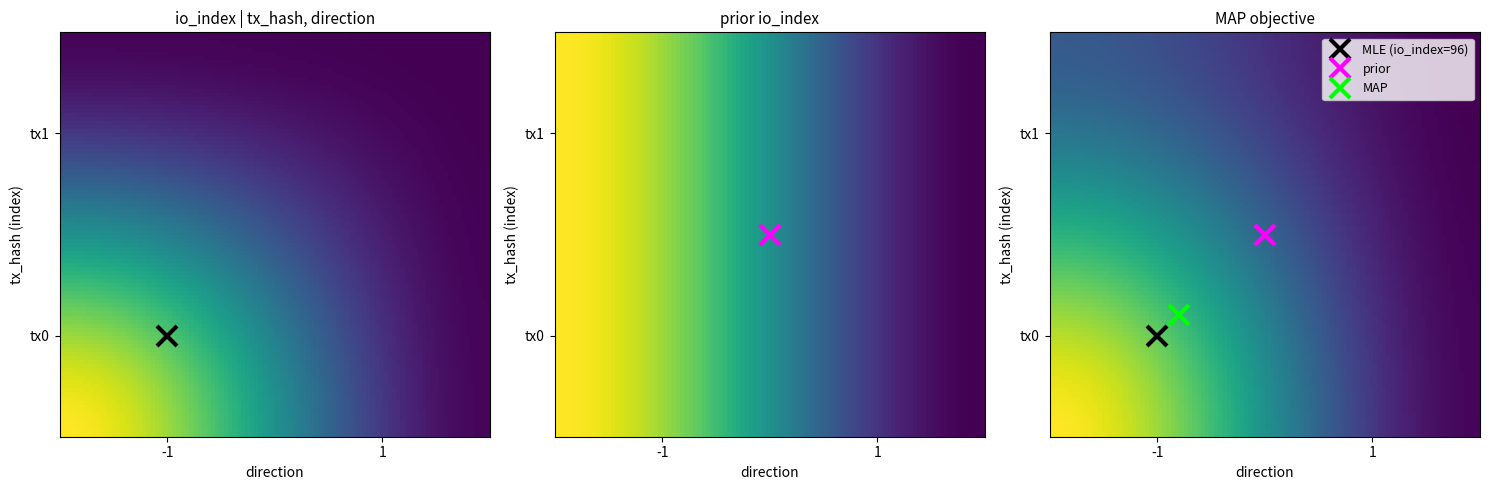

At how many categories does at least one series exceed 37?

1